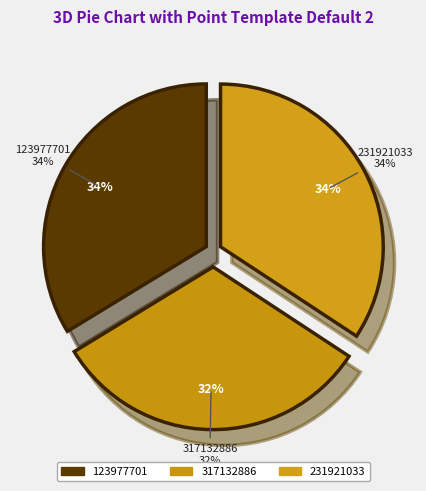

What is the change in value from 123977701 to 231921033?

+1.5